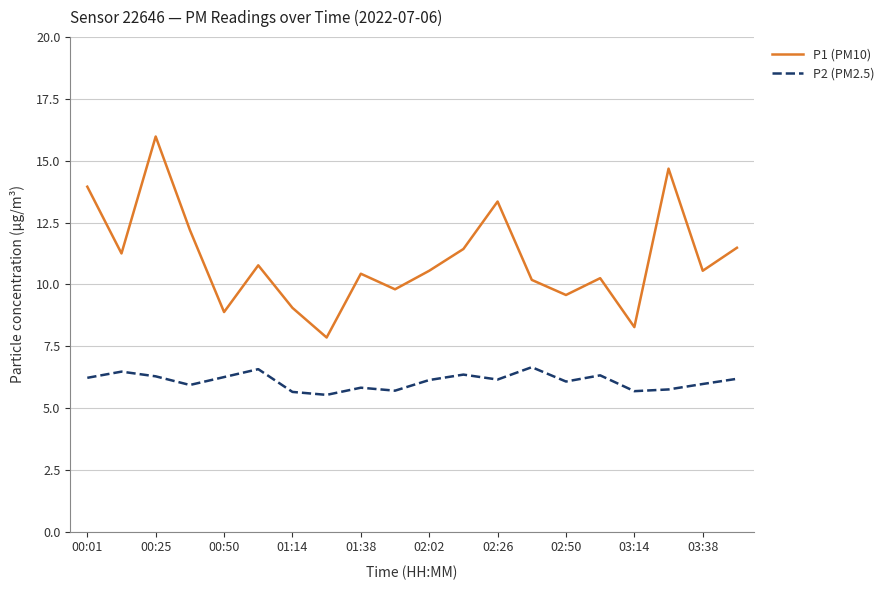

Rank the series by their average value, from lowest to highest.

P2 (PM2.5), P1 (PM10)